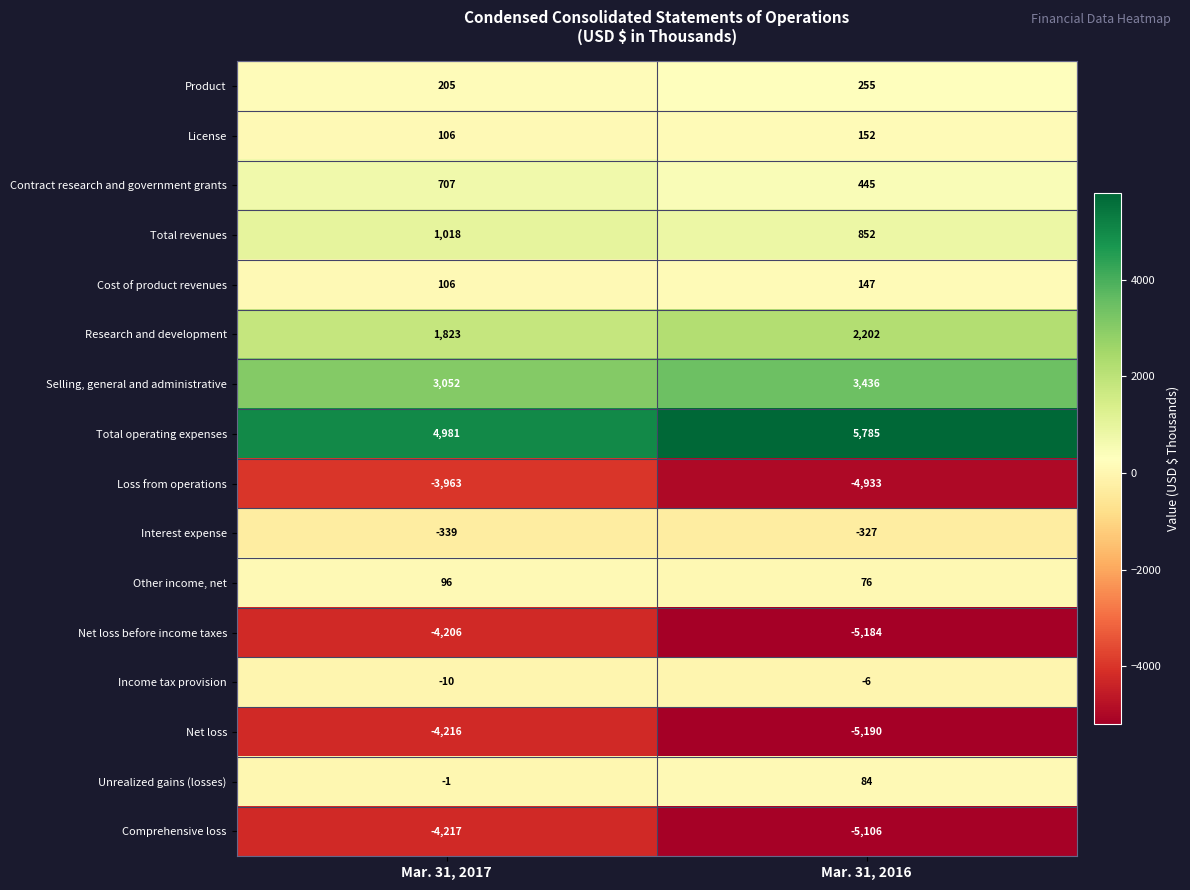

Read the Other income, net value at Mar. 31, 2017, to the nearest 10.

100